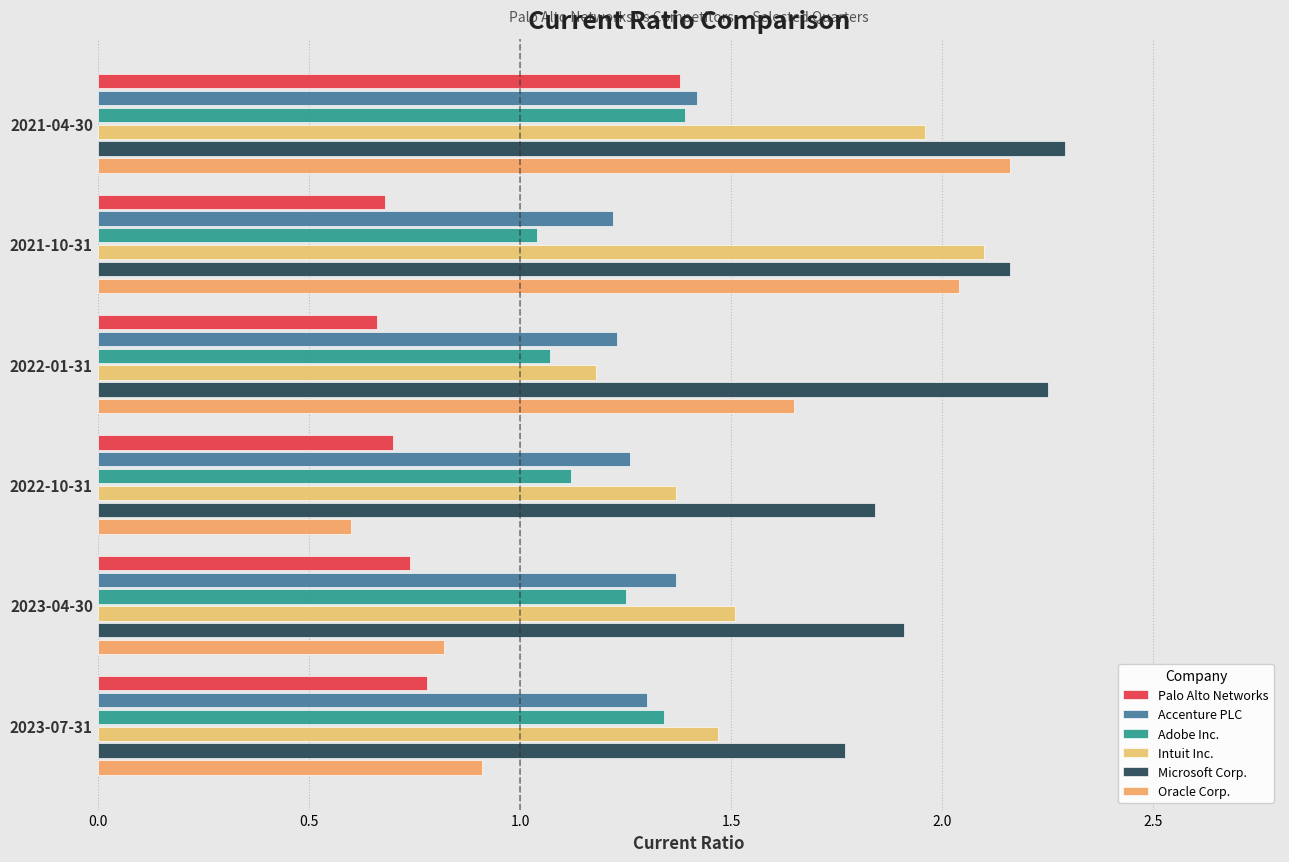

Count the number of categories in the chart.

6